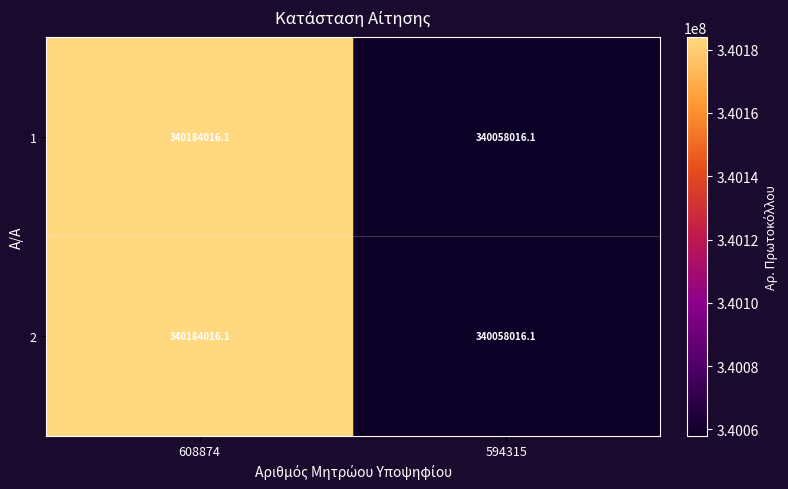

List the labels in order of 1 value, largest first.

608874, 594315